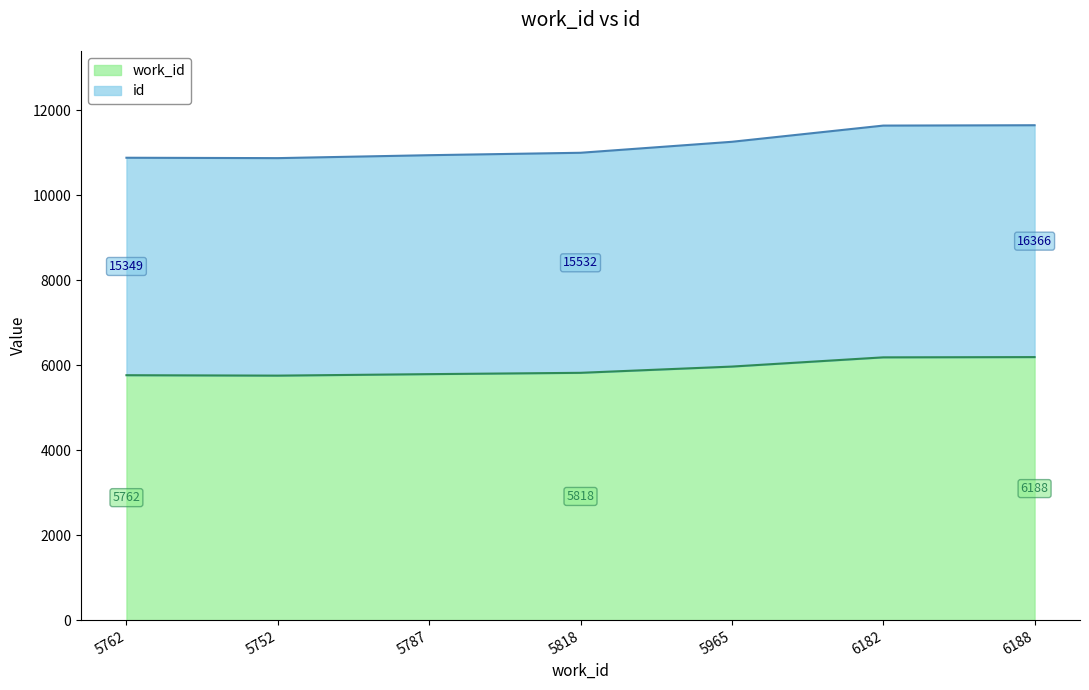

What is the sum of all id values?

78213.3